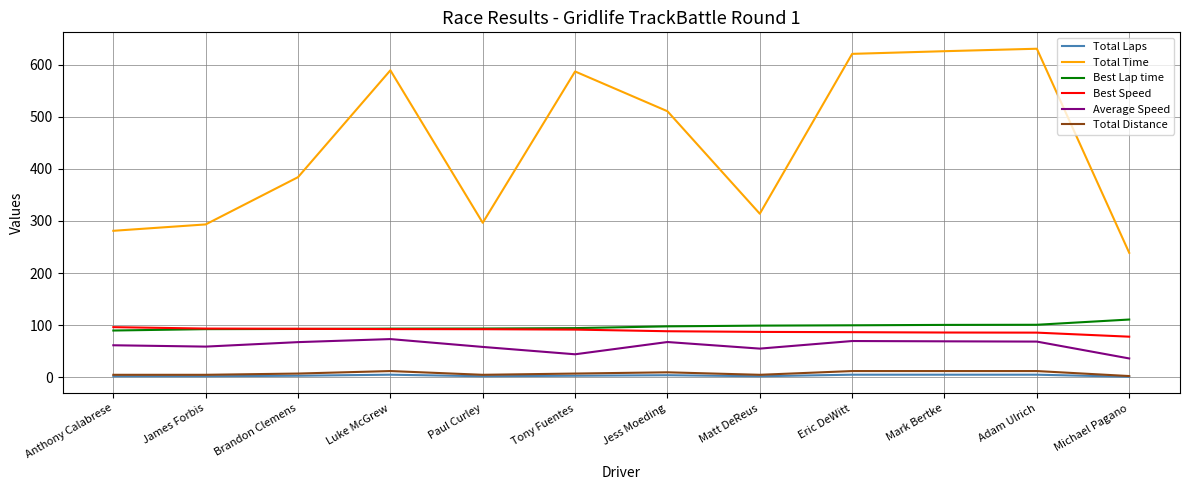

How many lines are shown in the chart?

6